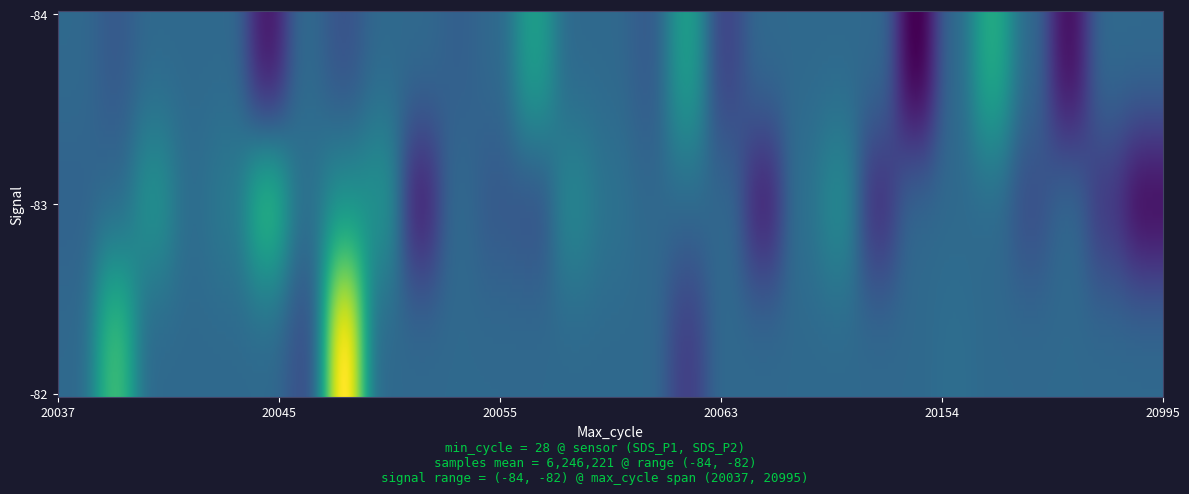

Reading left to right, extract all data points from this chart.

20048=6257956	20052=6233397	20055=6243071	20053=6244552	20045=6232871	20056=6256938	20177=6247209	20038=6263076	20049=6280463	20056=6241856	20049=6253913	20048=6241770	20063=6238785	20060=6248149	20132=6243297	20057=6252494	20995=6229396	20044=6249837	20091=6247730	20064=6239791	20072=6233464	20038=6243465	20154=6228650	20041=6253469	20048=6244230	20132=6228487	20540=6231588	20037=6245053	20051=6255137	20061=6243799	20402=6241044	20045=6263768	20099=6253245	20041=6240927	20049=6242283	20040=6255061	20368=6259563	20063=6256796	20048=6245447	20720=6236850